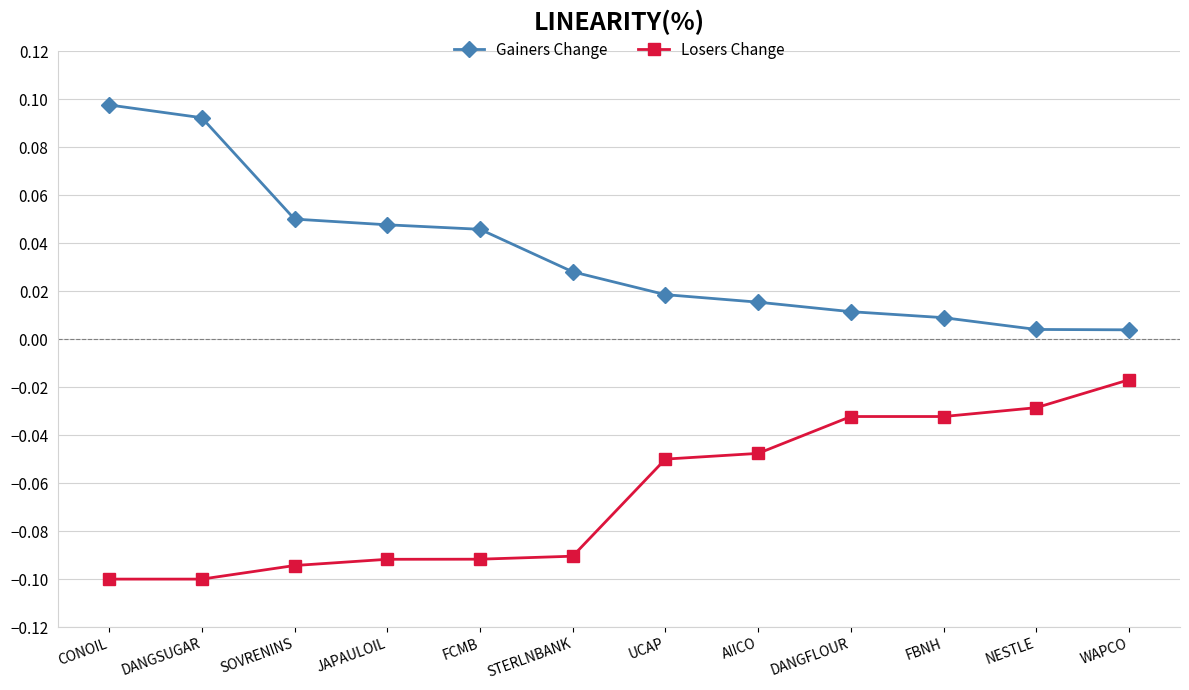

True or false: Losers Change has a value of -0.1 at CONOIL.

True